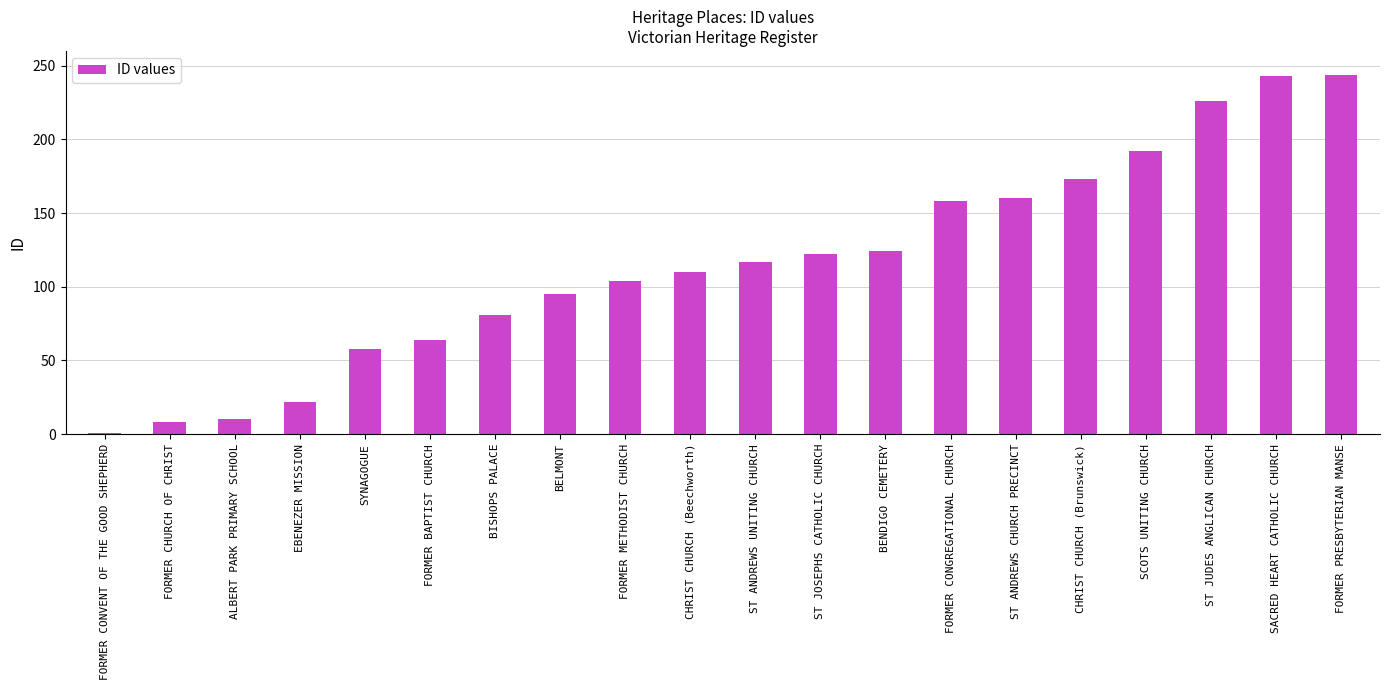

What position from the left is BISHOPS PALACE?

7